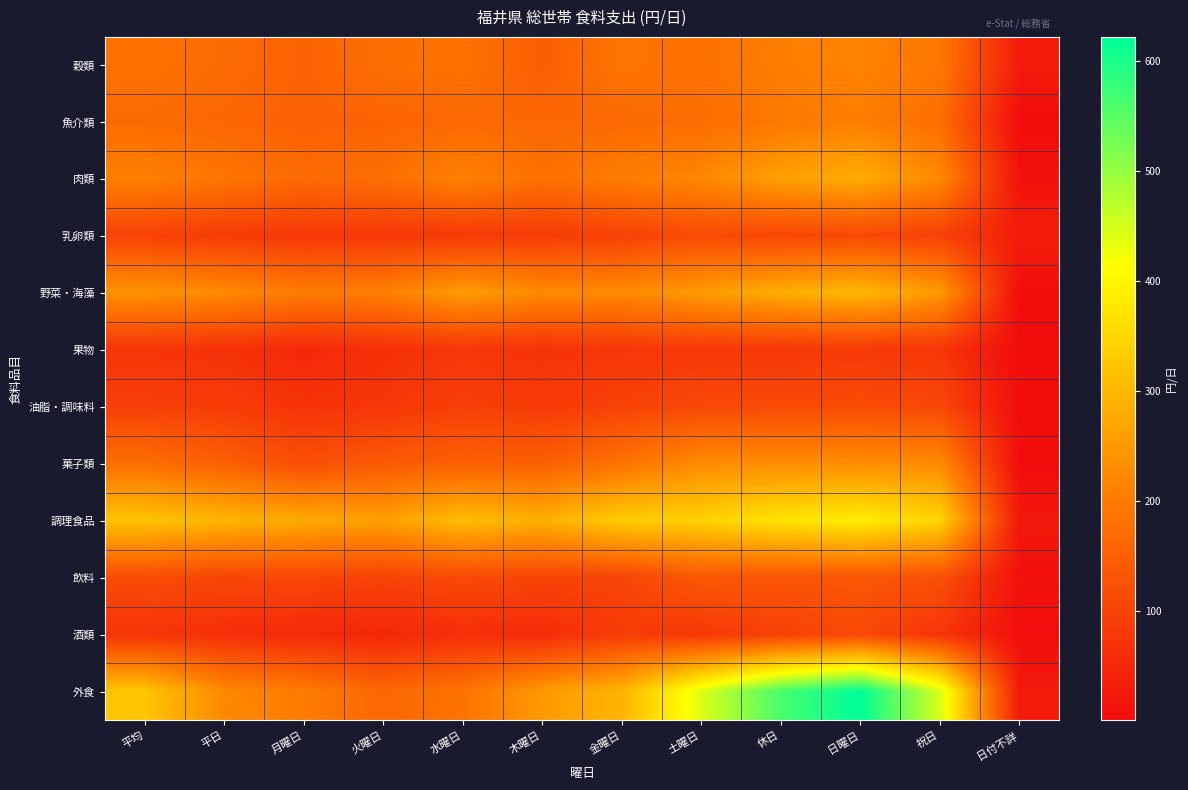

At how many categories does at least one series exceed 279?

9